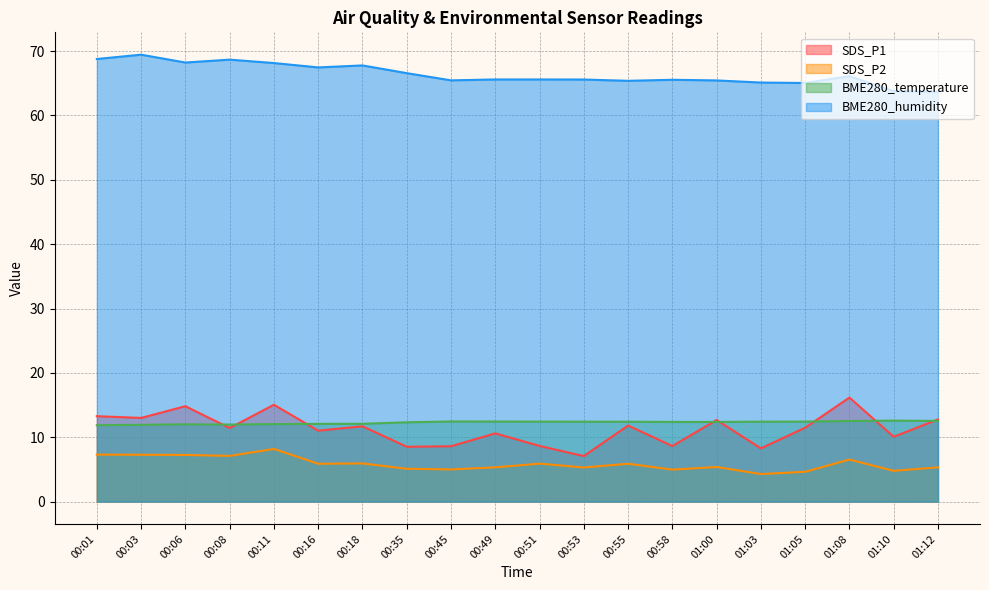

Which has a higher value, 00:55 or 01:05?

00:55